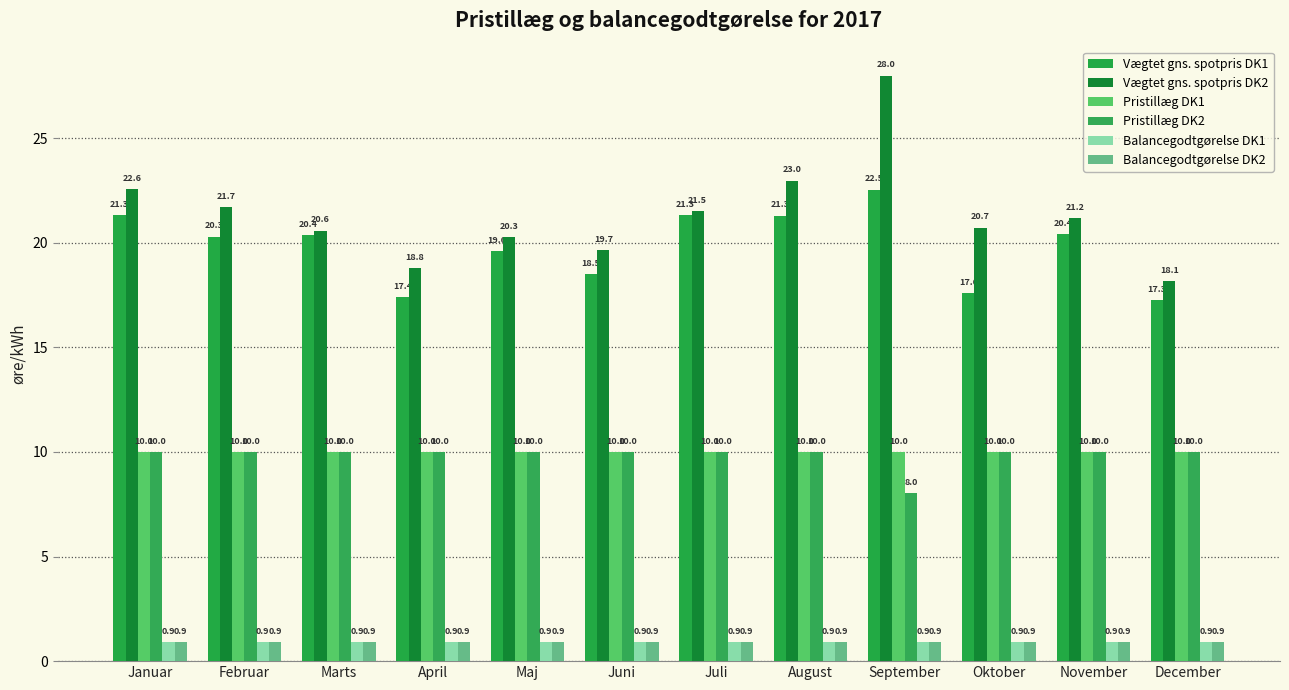

Is the value of Balancegodtgørelse DK2 at November greater than the value of Pristillæg DK2 at Januar?

No